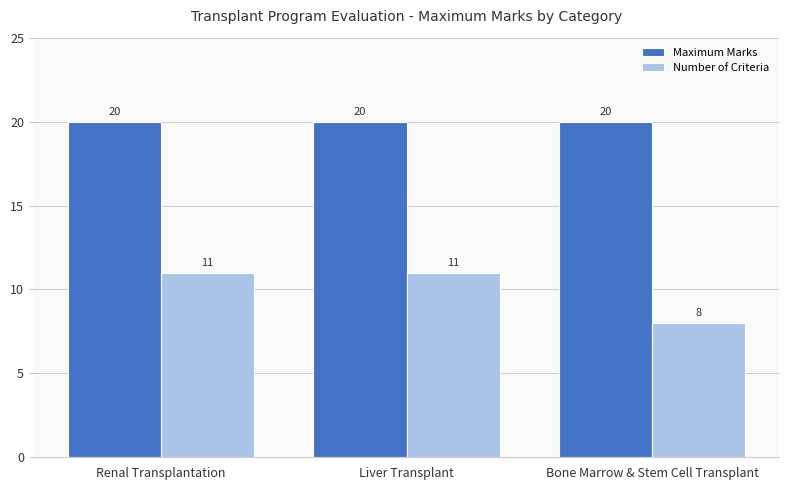

What is the minimum value shown in the chart?

8